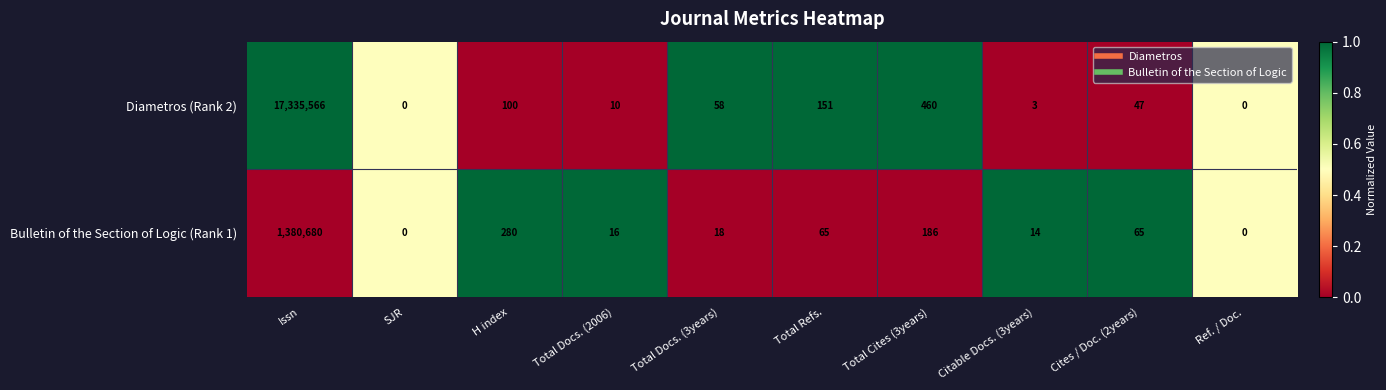

What is the spread (max minus min) of values at Citable Docs. (3years)?

11